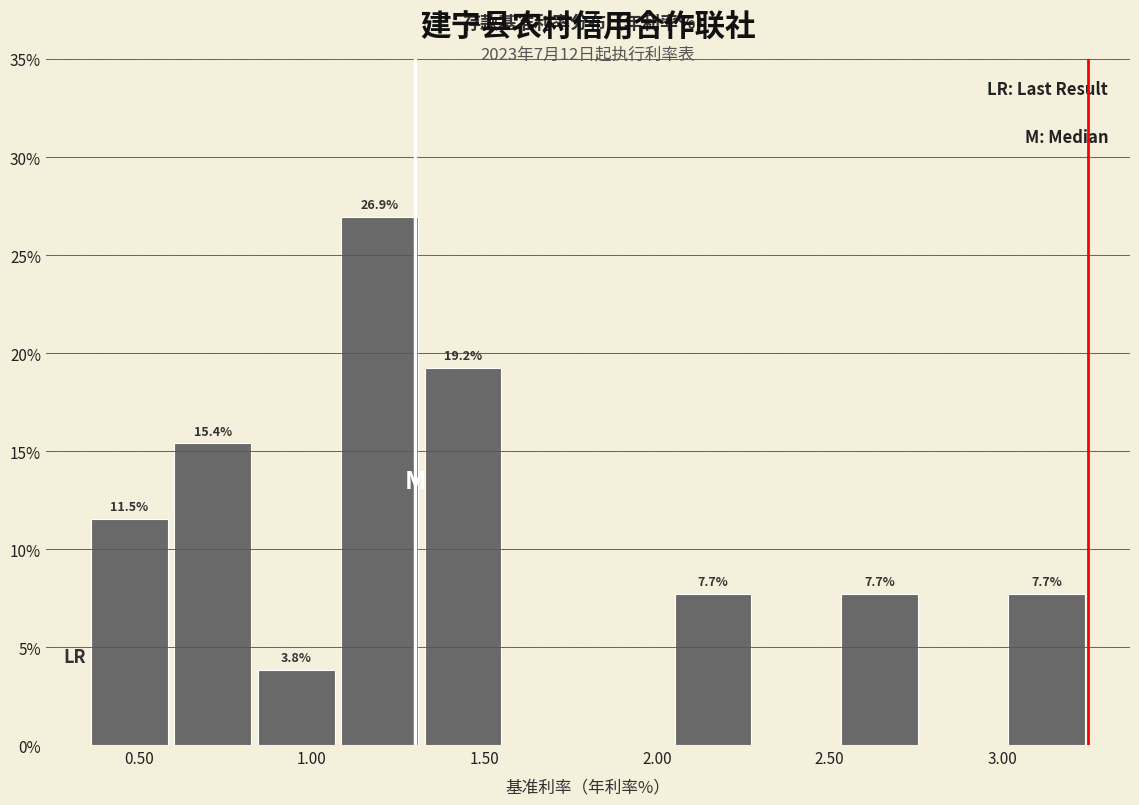

Over which range of the x-axis is the bar tallest?

1.10 to 1.30